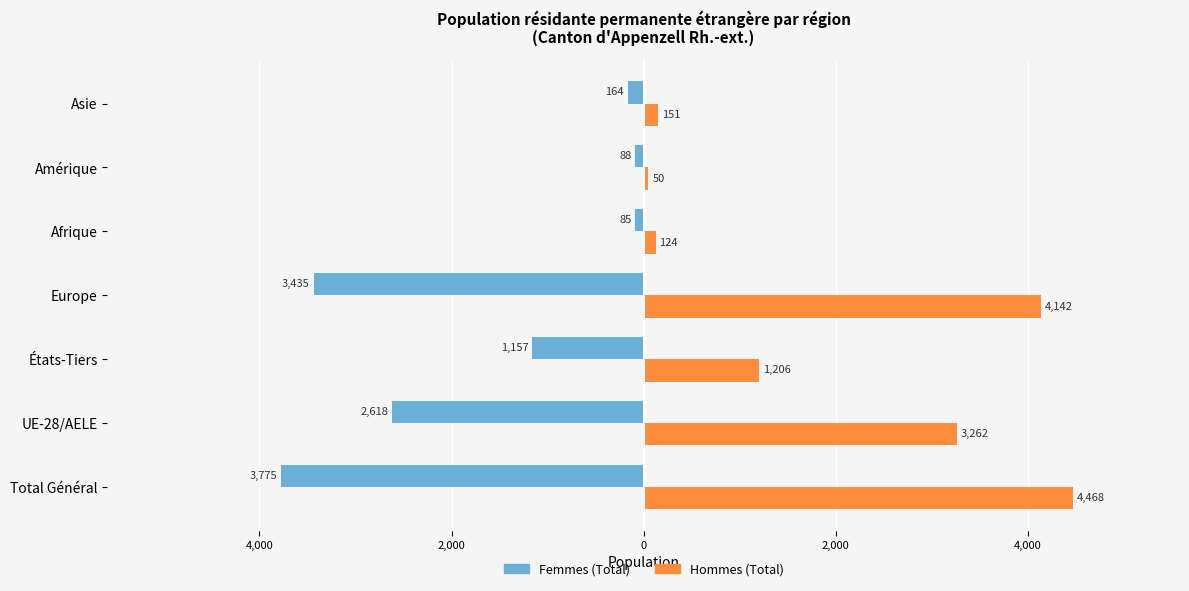

What are all the series names shown in the legend?

Femmes (Total), Hommes (Total)